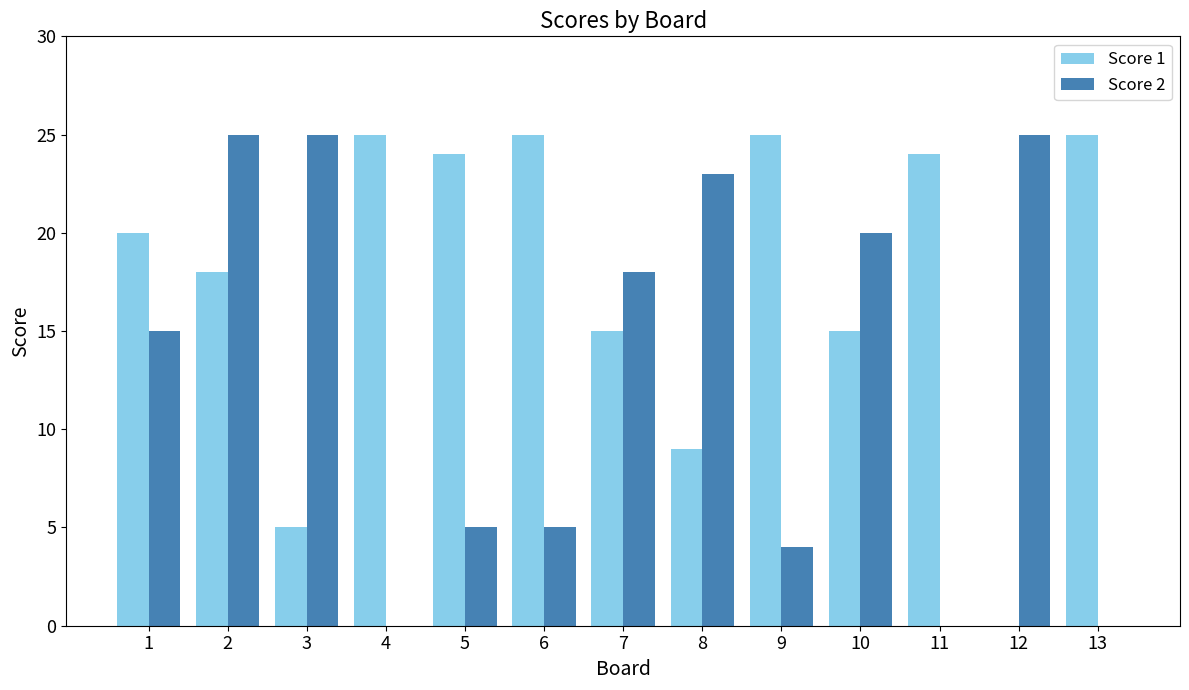

Which series has the largest total across all categories?

Score 1